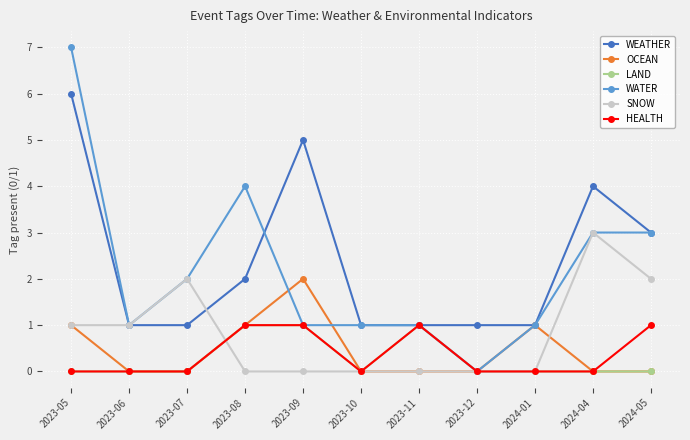

True or false: WEATHER has a value of 1 at 2023-08.

False